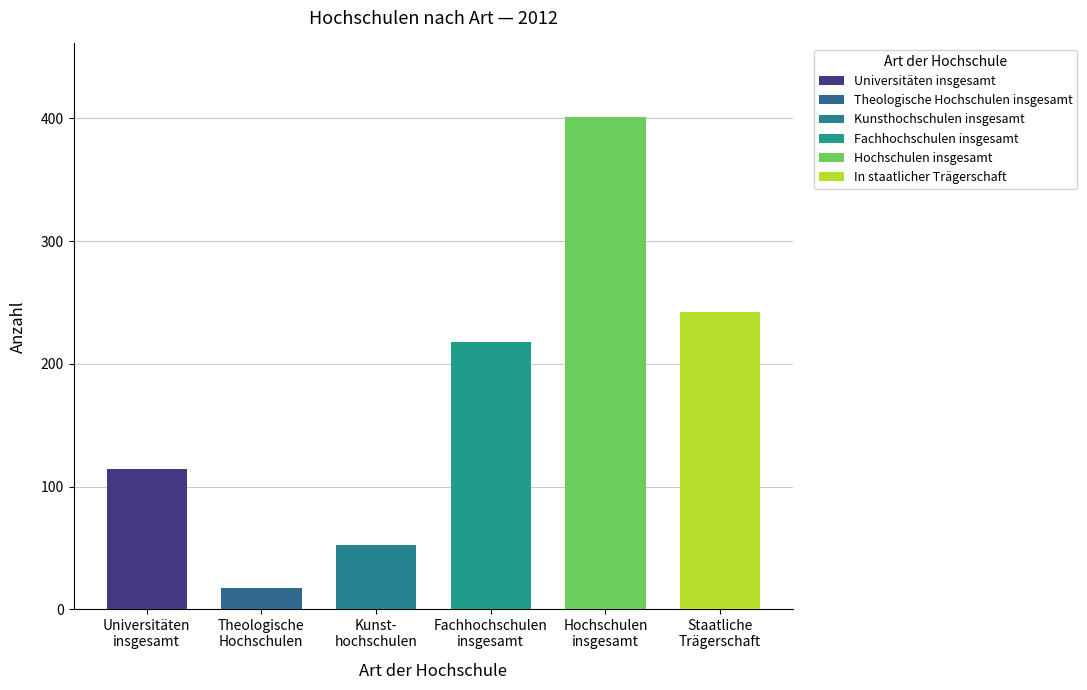

What is the greatest value displayed?

405